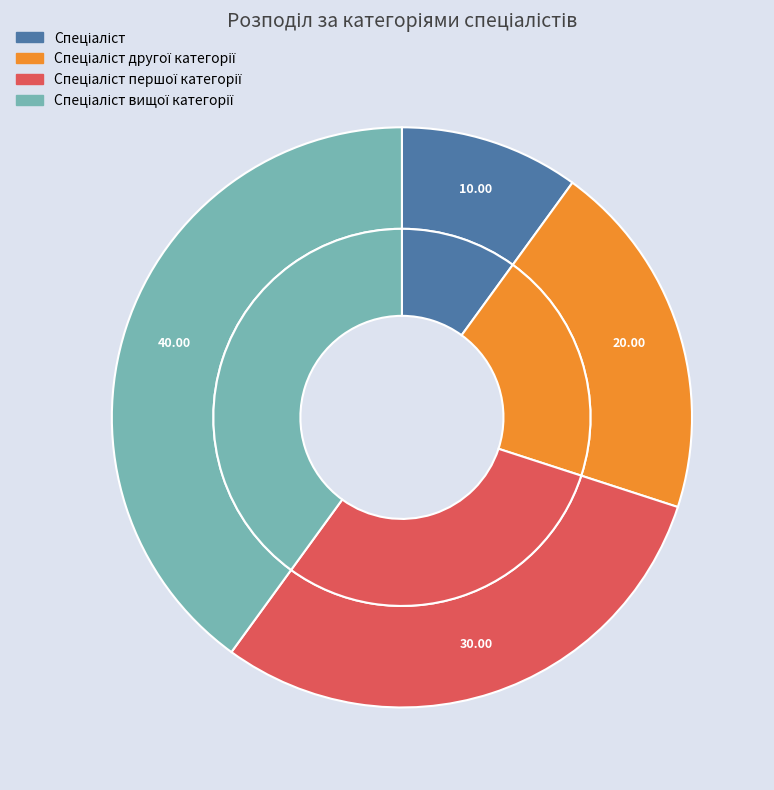

Which slice is the smallest?

Спеціаліст